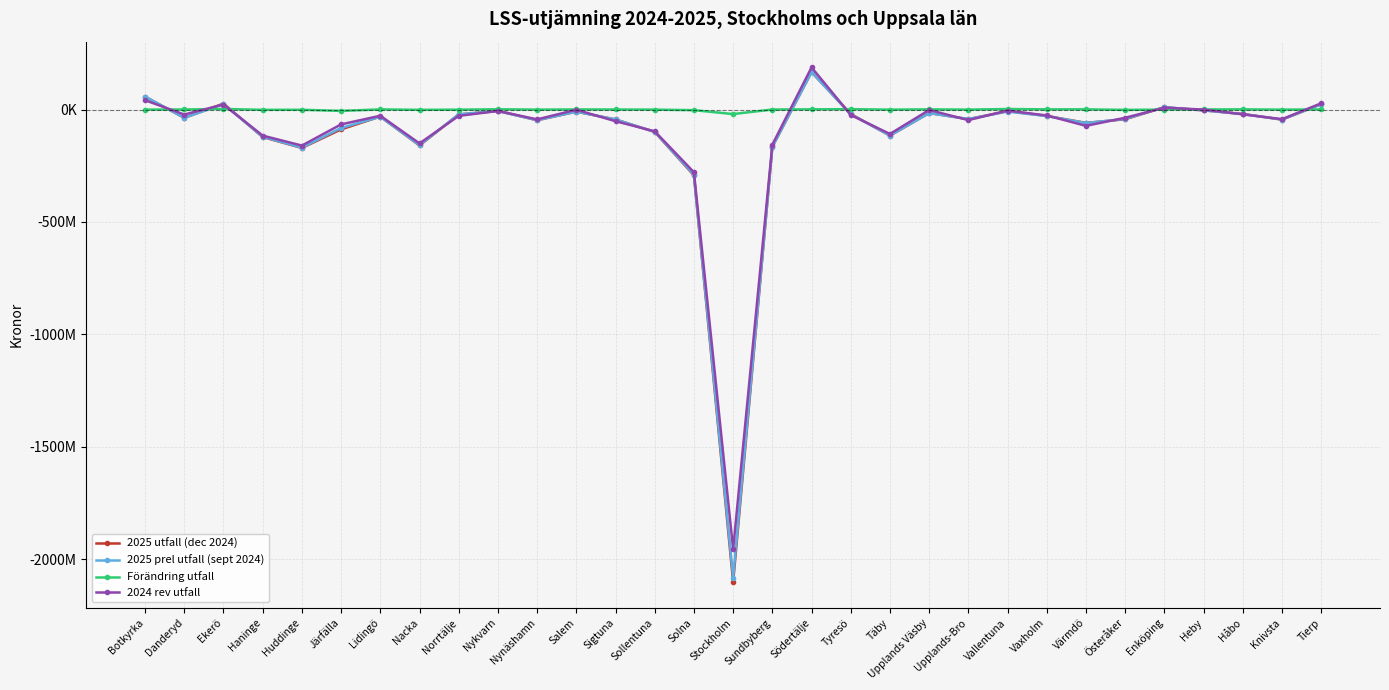

What is the sum of the 2025 prel utfall (sept 2024) values at Vallentuna and Täby?

-124728723